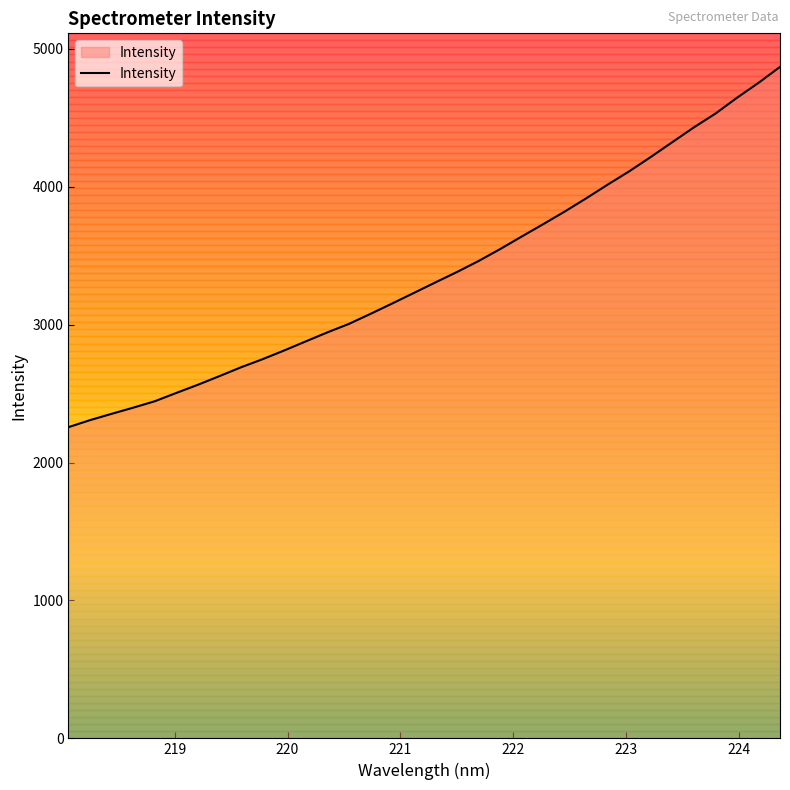

What is the difference between the maximum and minimum values?

2613.0